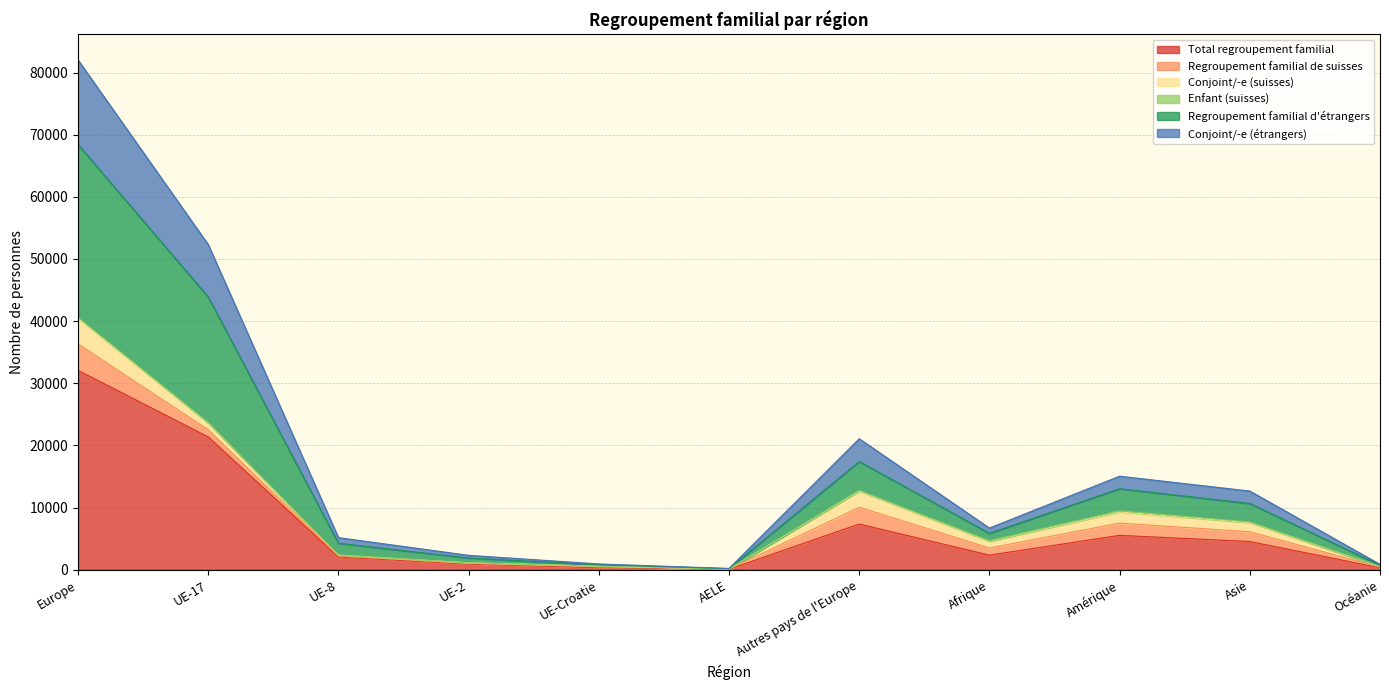

At AELE, list the series in order from smallest to largest.

Total regroupement familial, Regroupement familial d'étrangers, Conjoint/-e (étrangers)